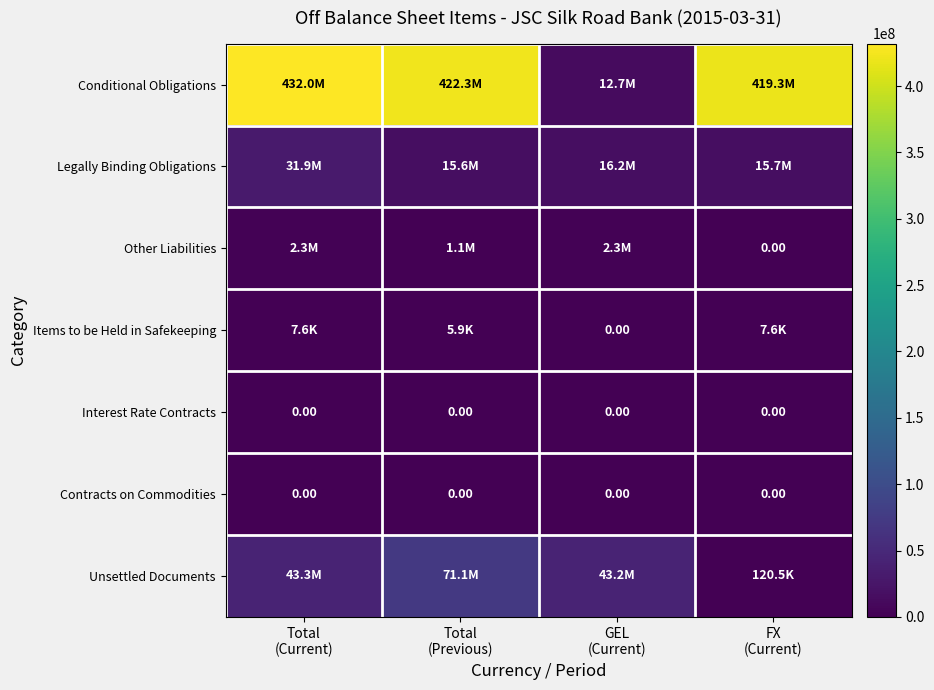

How many values in Items to be Held in Safekeeping are above zero?

3